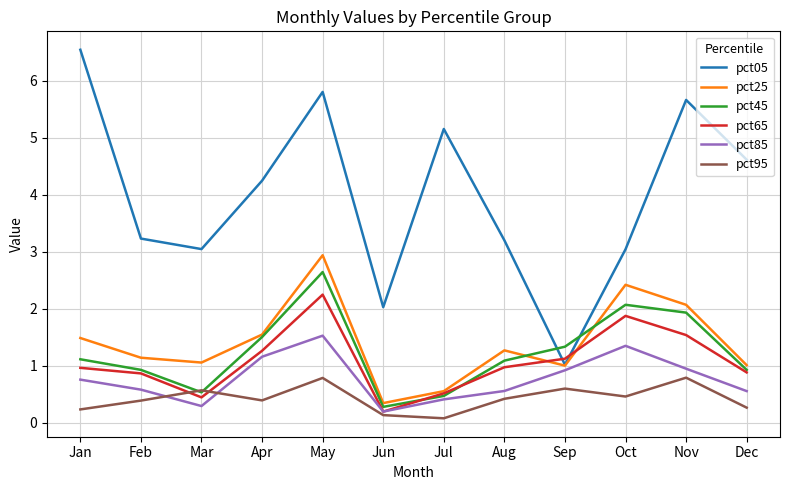

What is the highest value of the pct95 series?

0.8